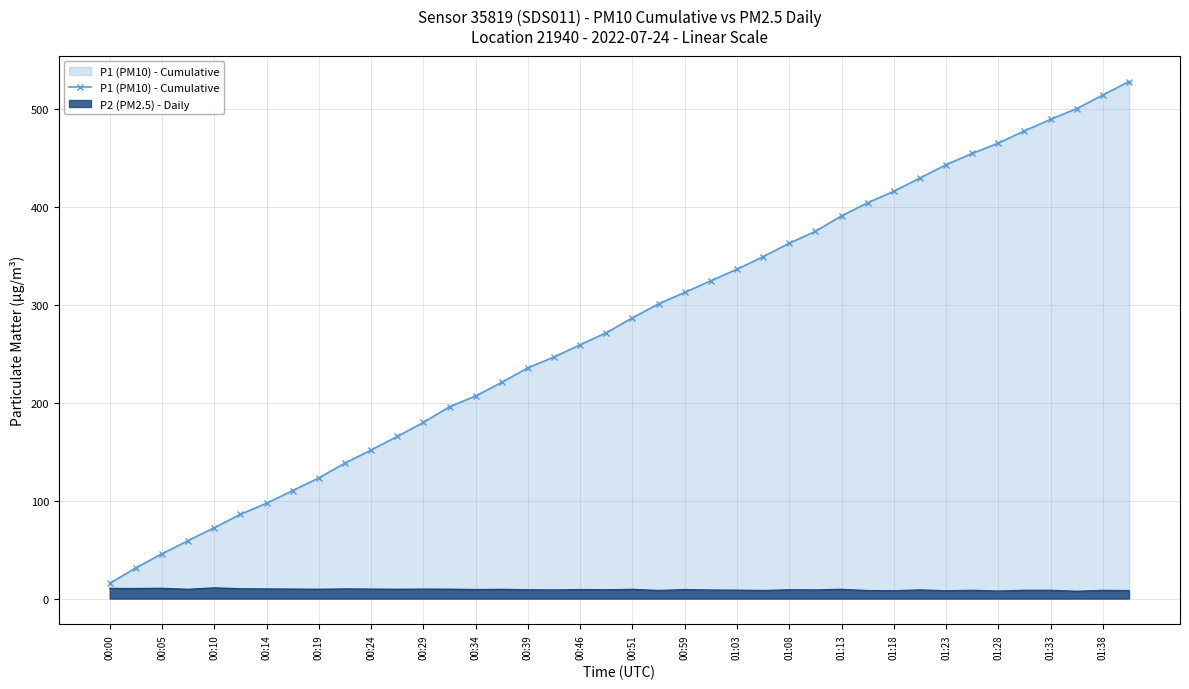

Reading left to right, transcribe all the data shown in this chart.

15.5	31.4	45.7	59.2	72.3	85.9	97.2	110.2	123.1	138.3	151.5	165.4	179.7	195.7	206.7	220.6	235.5	246.5	259.0	271.2	286.5	300.7	312.4	324.2	336.0	348.9	362.5	374.7	390.5	403.8	415.5	429.1	442.6	454.2	464.7	477.2	489.0	499.9	513.8	527.5